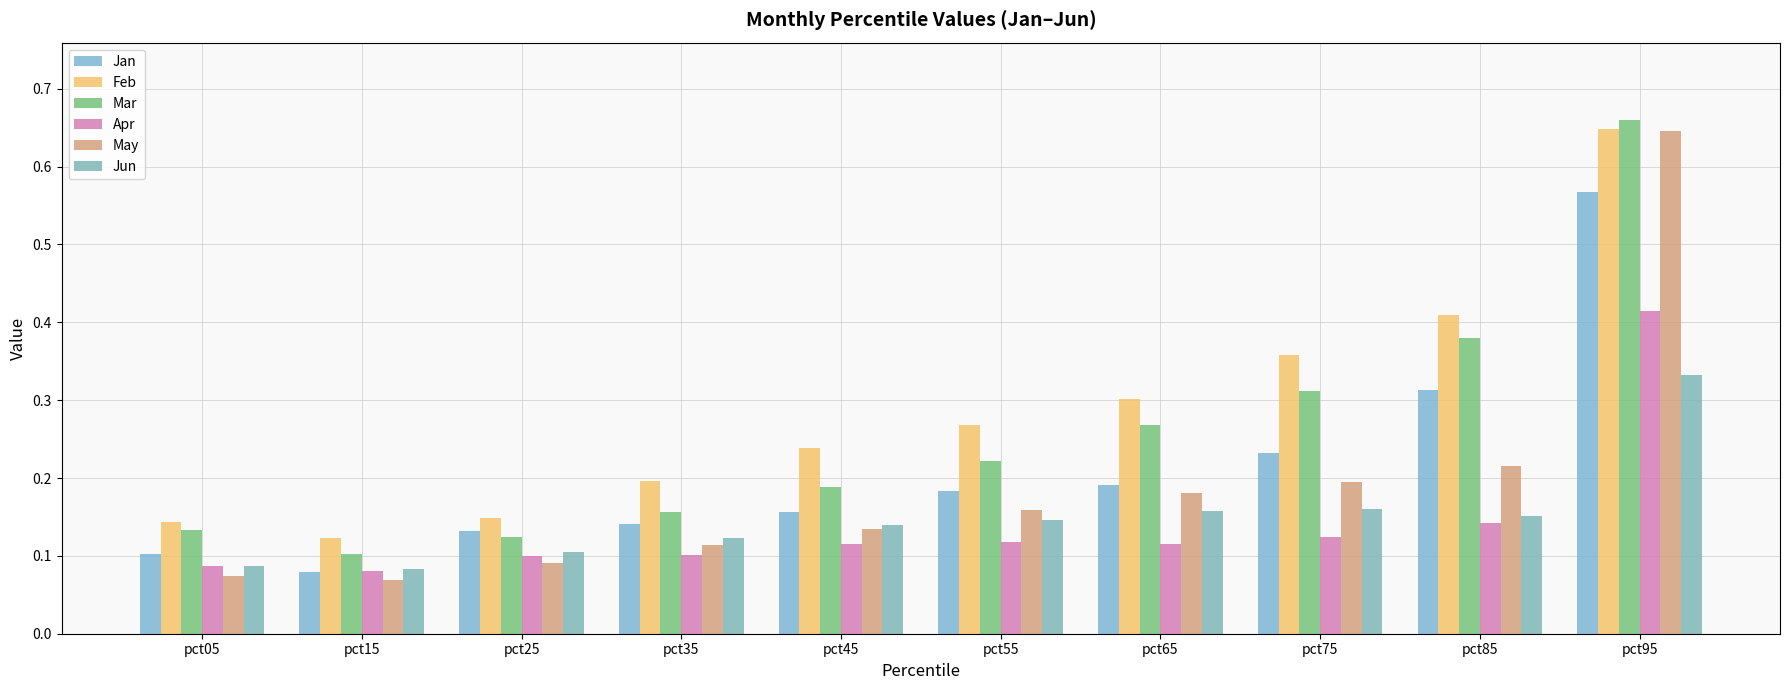

Which label corresponds to the smallest value in the chart?

pct15